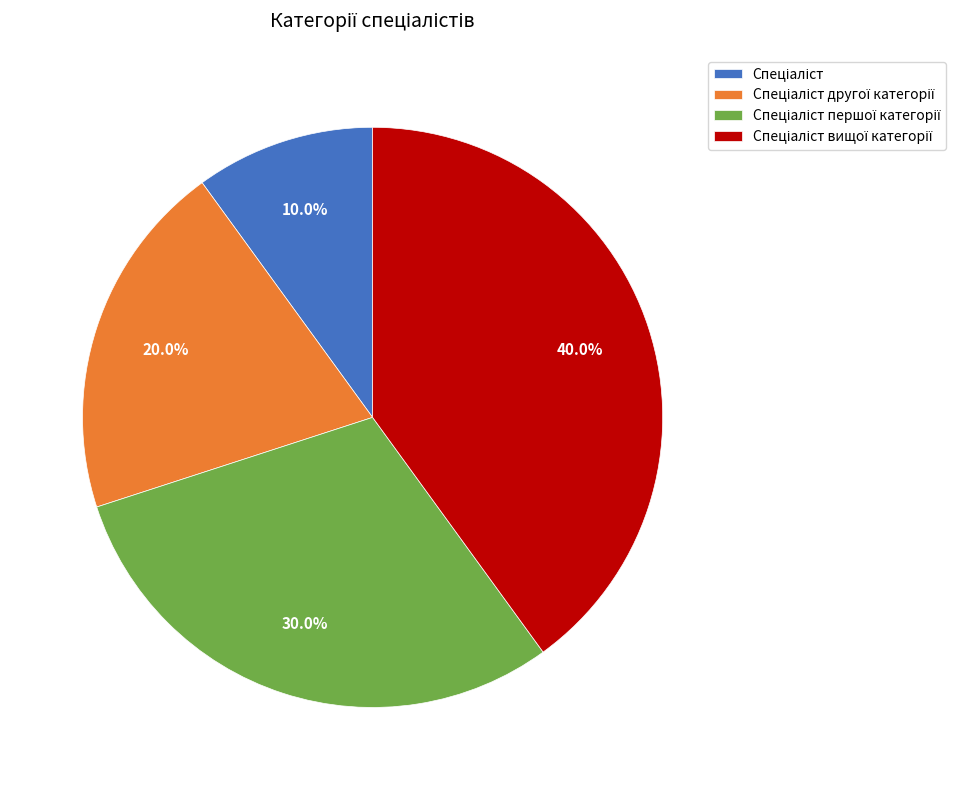

Is there a majority slice in this chart?

No